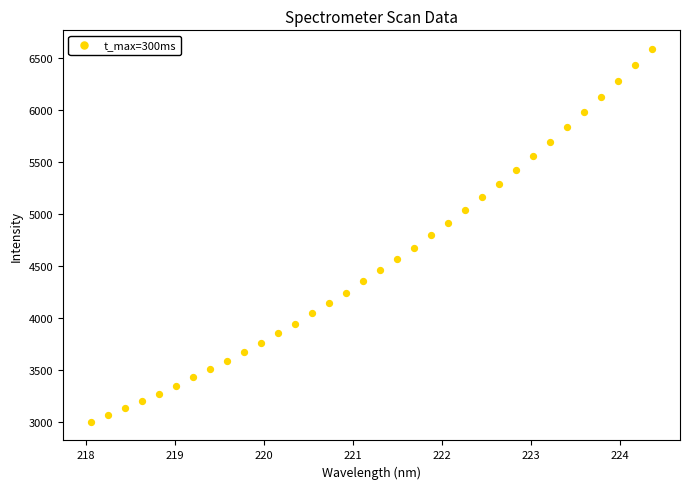

What is the range of X values (max minus min)?

6.3